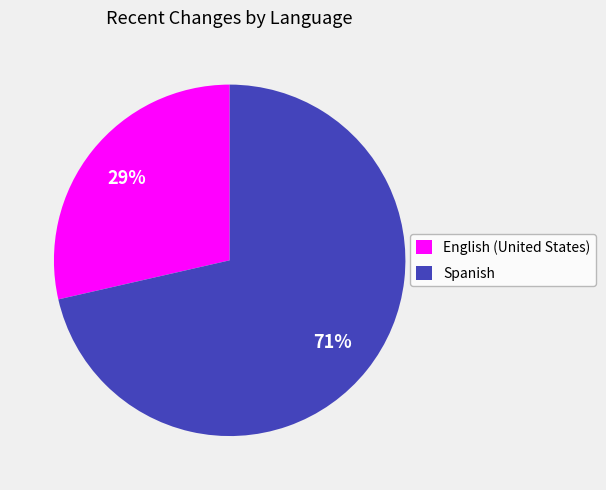

The English (United States) slice represents 29% of the pie. True or false?

True